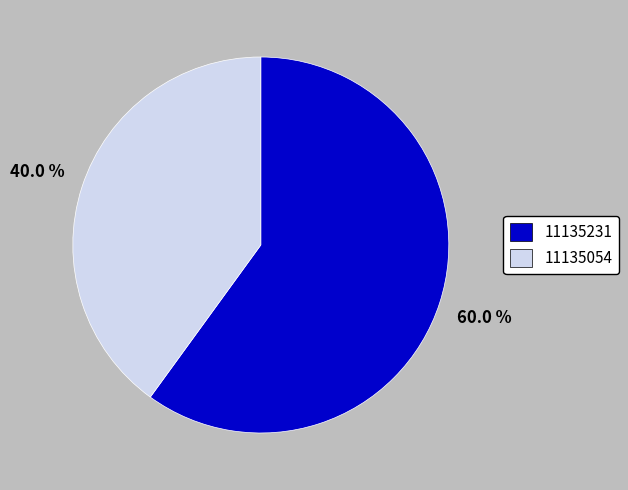

Which has a higher value, 11135054 or 11135231?

11135231